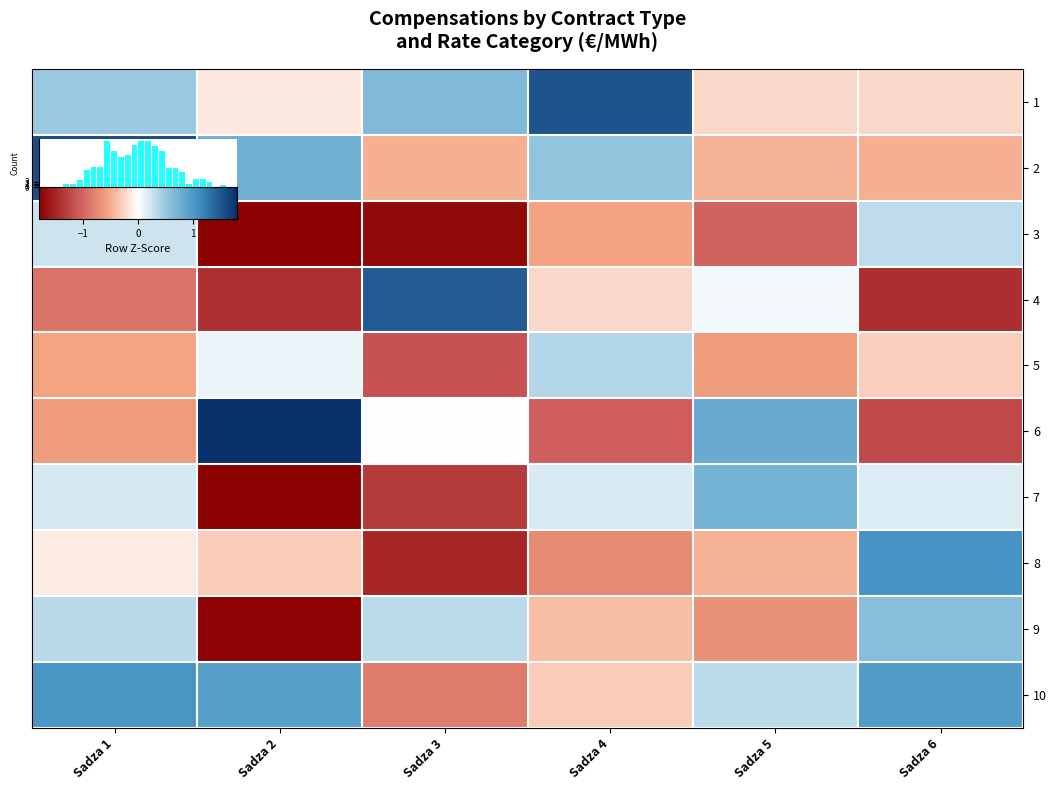

At which label does 1 reach its peak?

Sadza 4